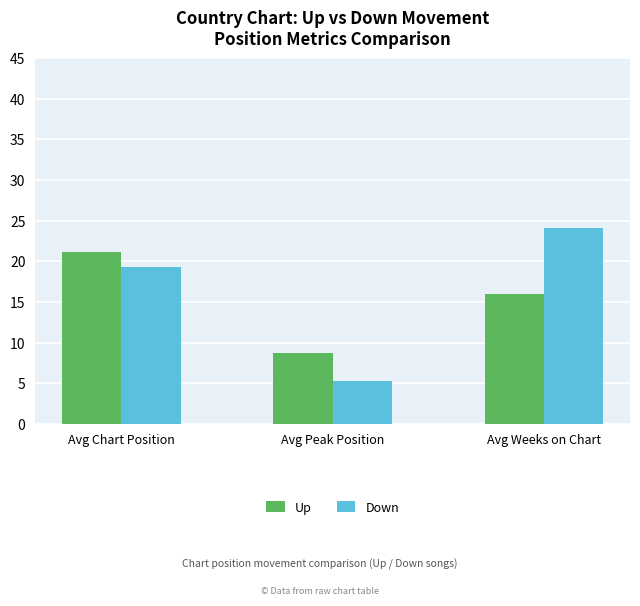

The Down series shows 7.4 at Avg Chart Position. True or false?

False